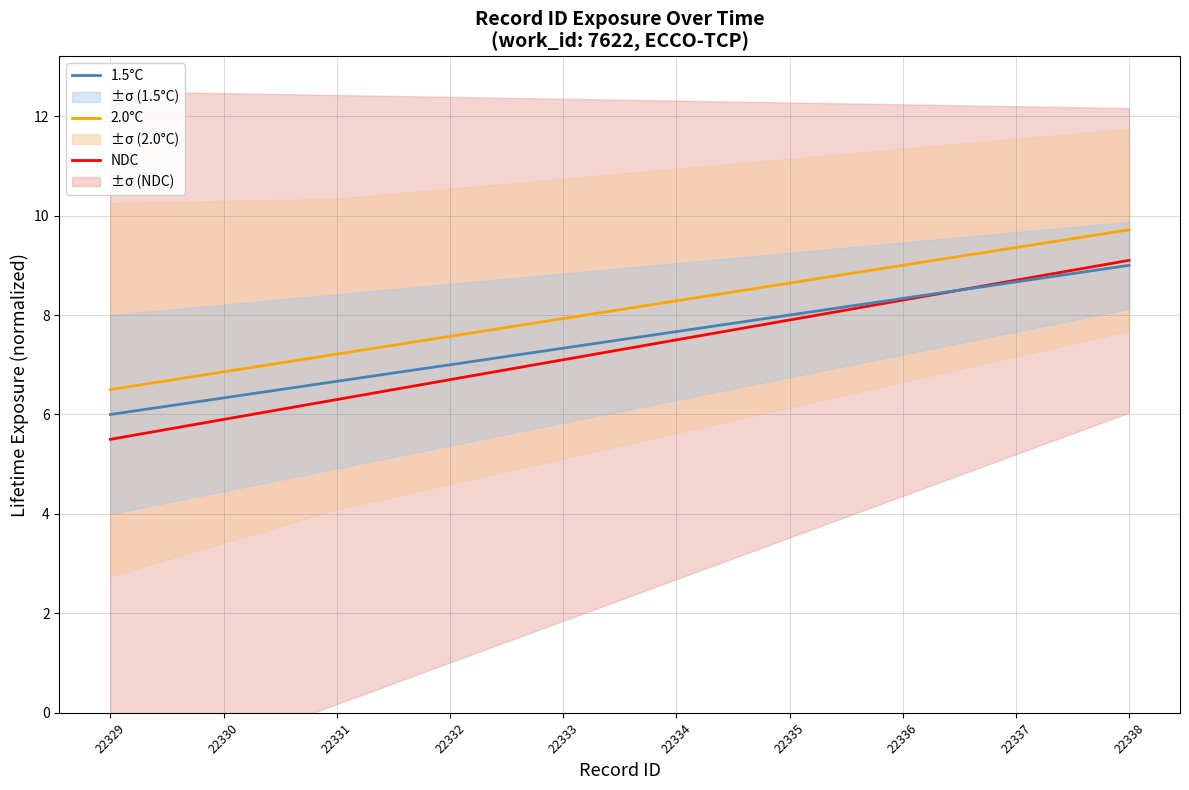

What is the difference between the NDC values at 22335 and 22334?

0.4